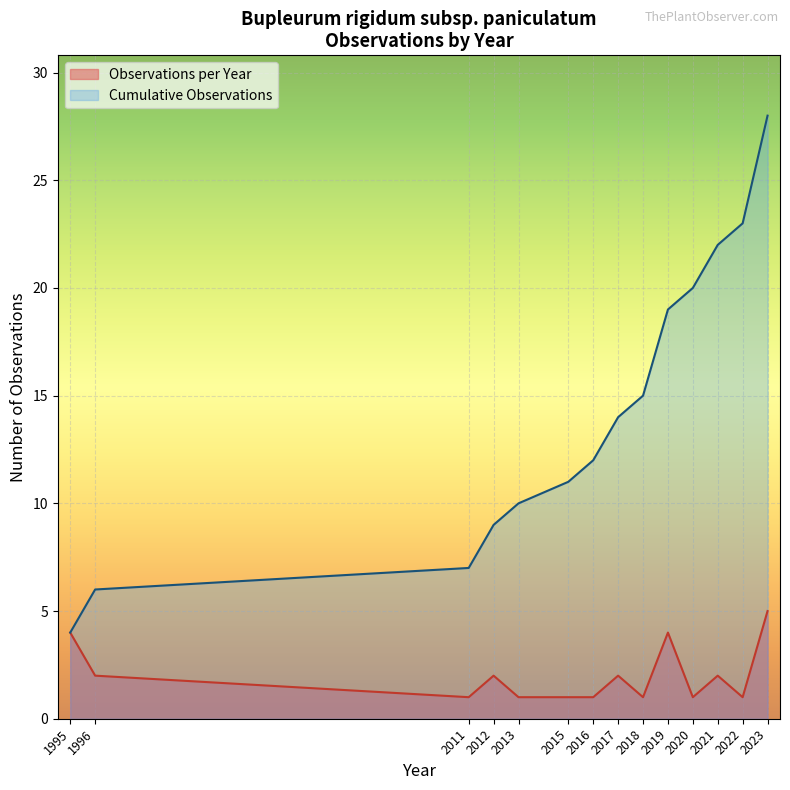

Is it true that Cumulative Observations equals 23 at 2022?

True